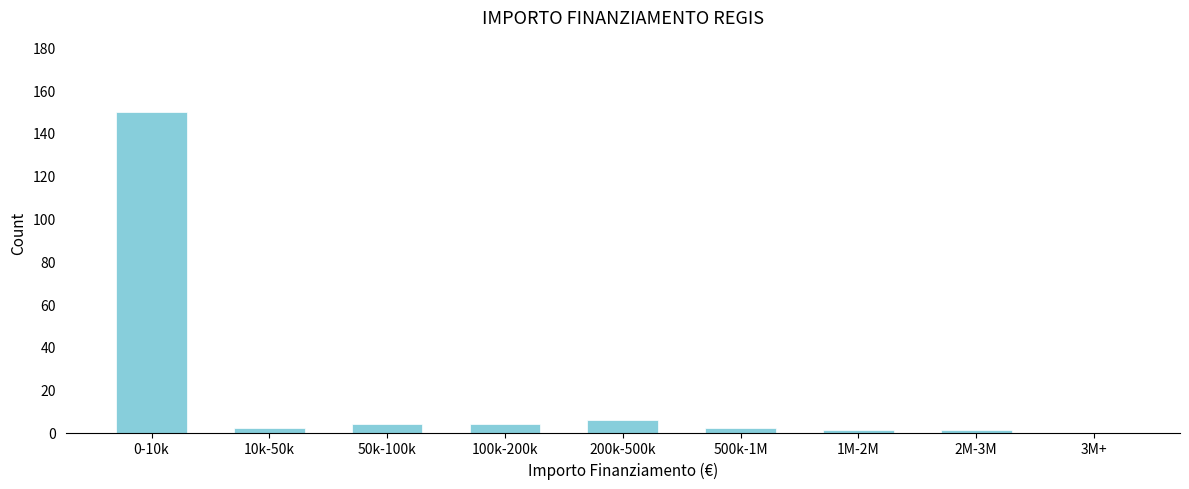

Reading right to left, list all the values displayed in this chart.

3M+=0	2M-3M=1	1M-2M=1	500k-1M=2	200k-500k=6	100k-200k=4	50k-100k=4	10k-50k=2	0-10k=150